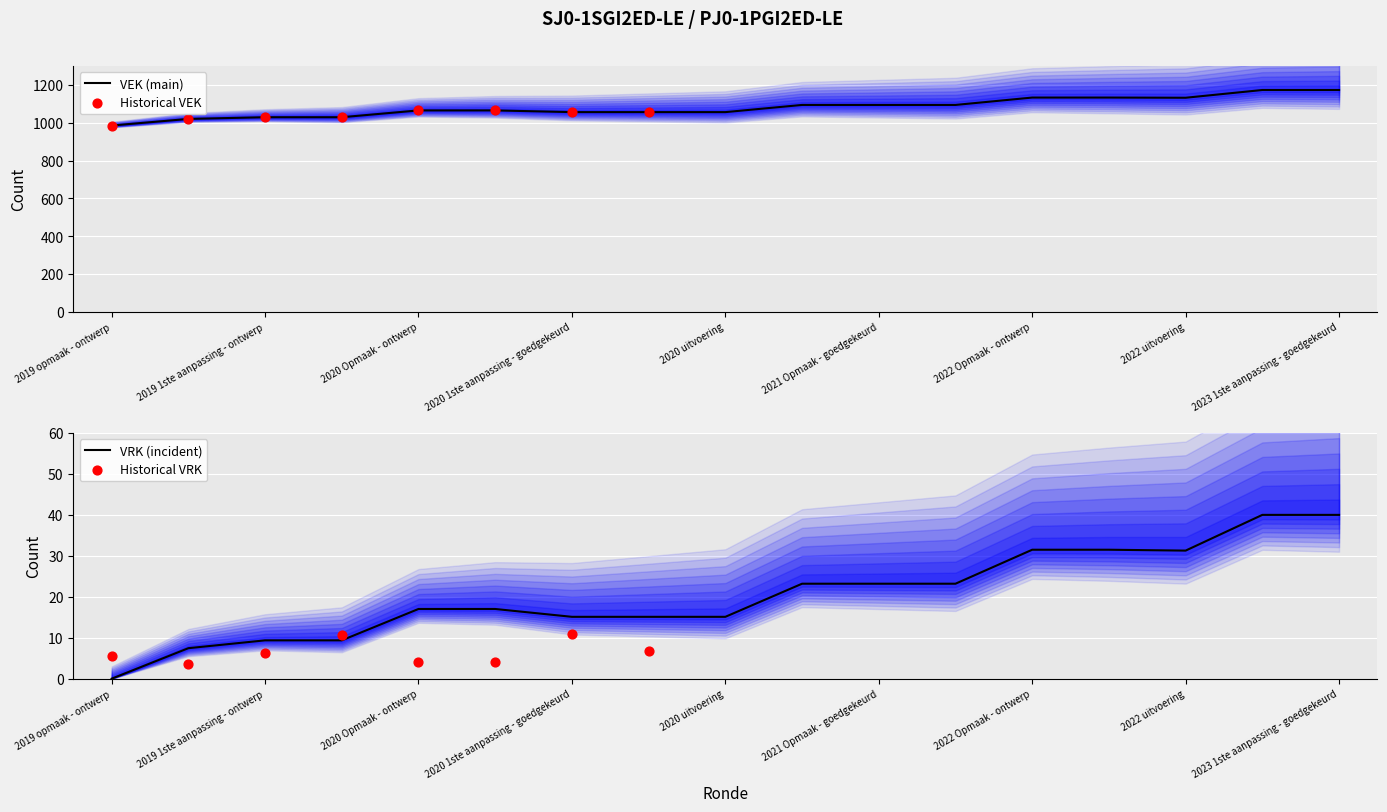

What is the ratio of the value at 2020 2de aanpassing - goedgekeurd to the value at 2023 1ste aanpassing - goedgekeurd?

0.9